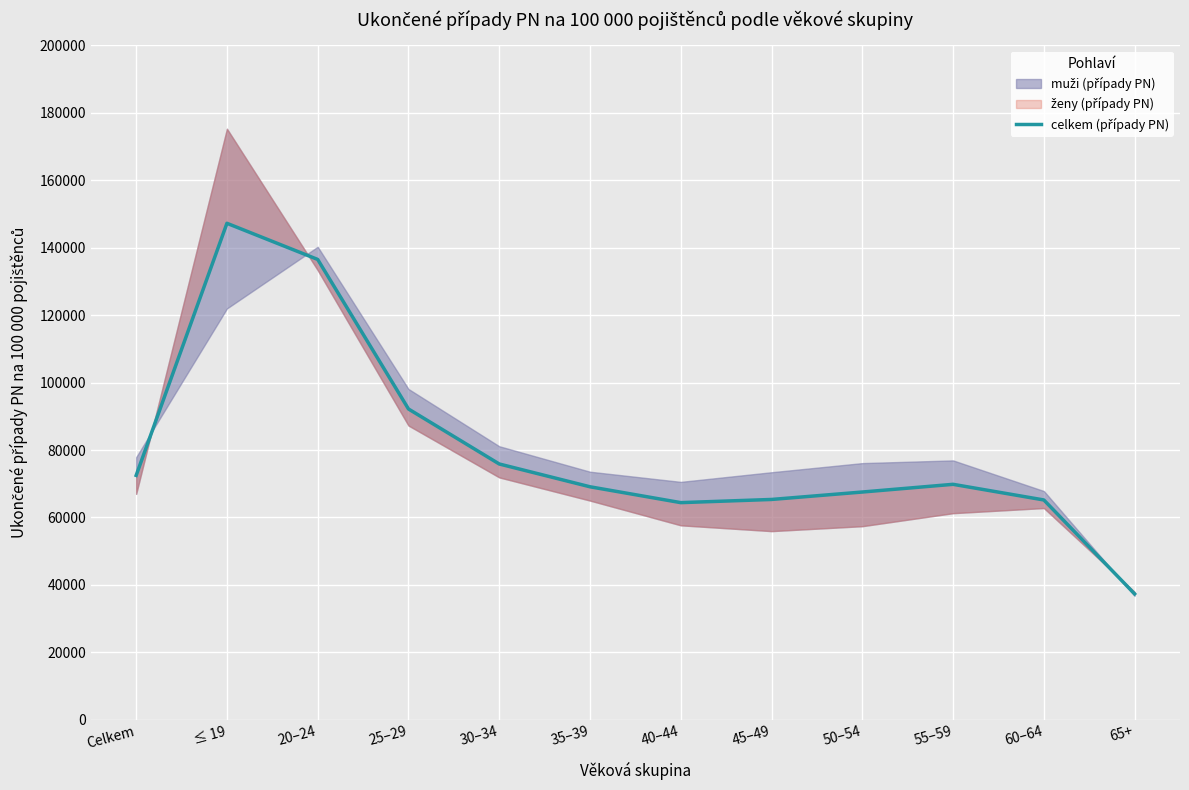

At which label is the value closest to 92290?

25–29